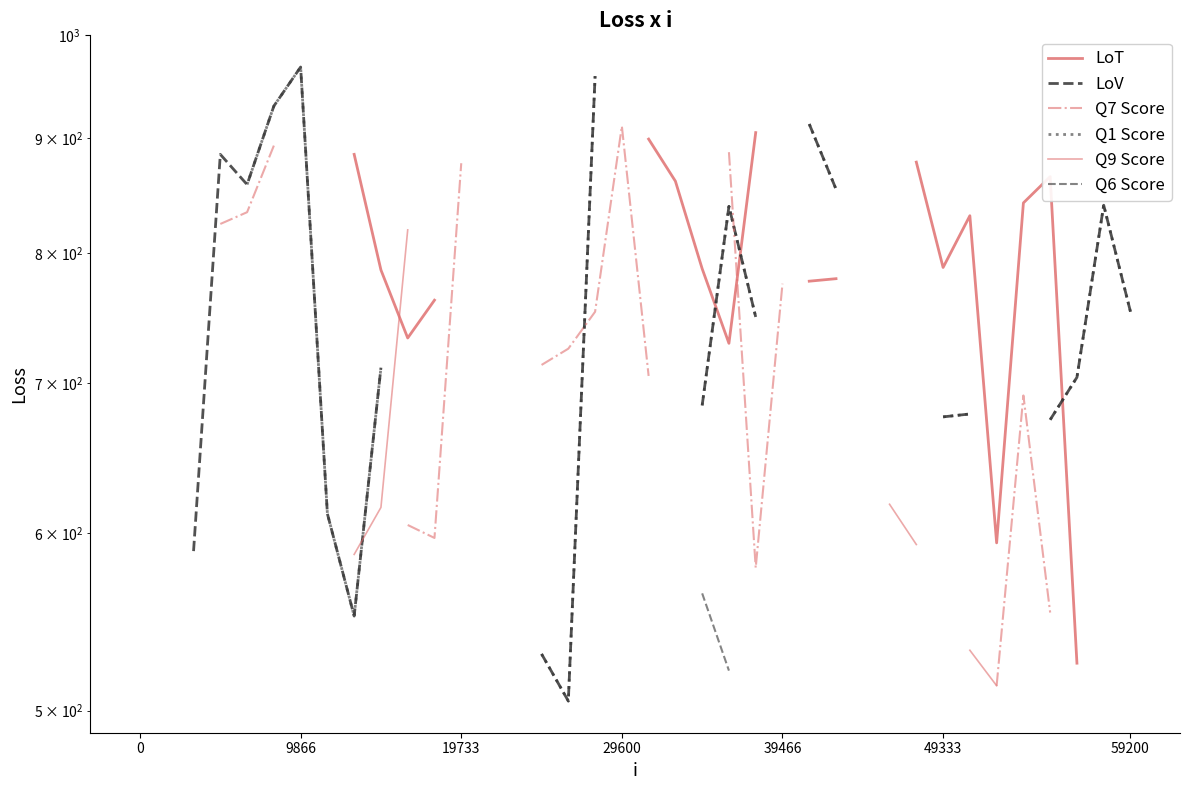

What is the minimum value shown in the chart?

505.0